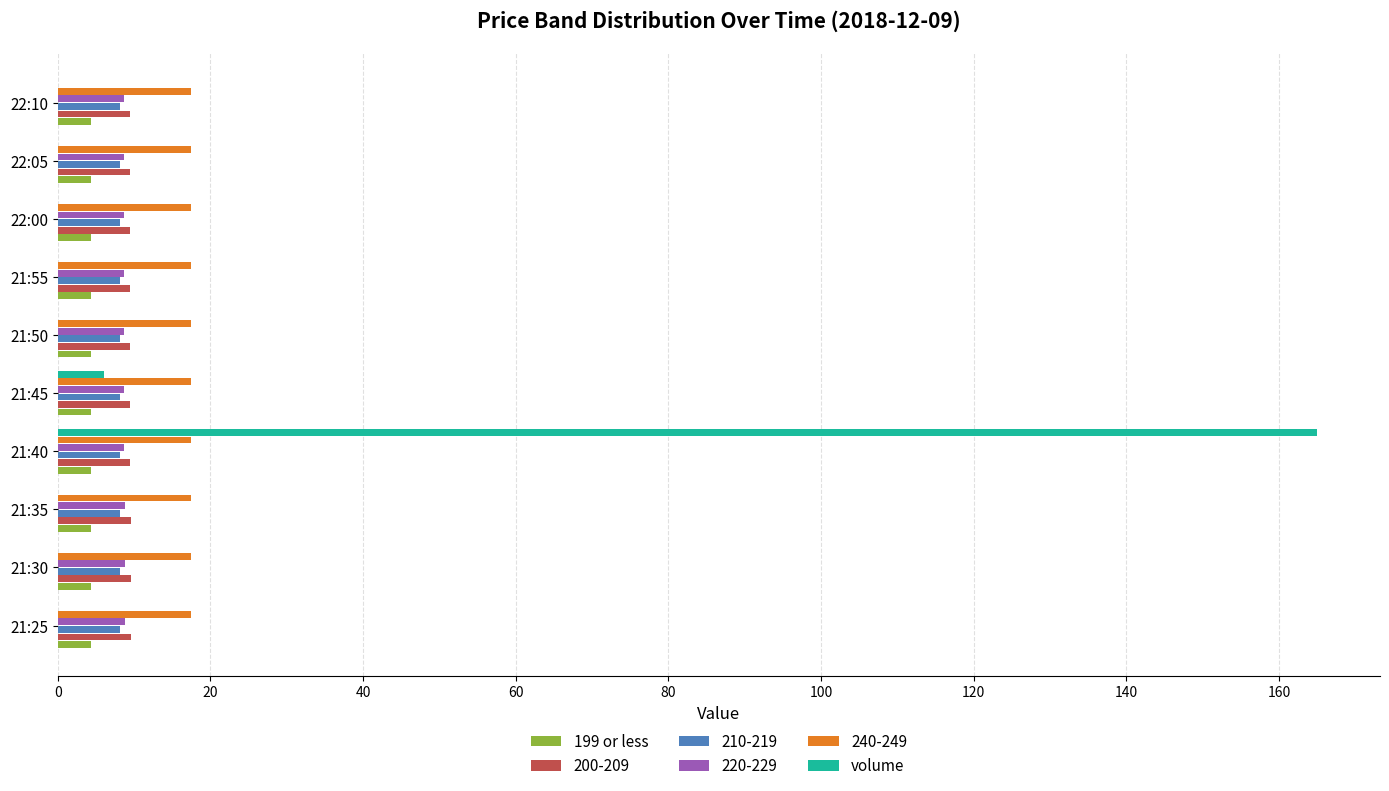

What is the sum of all 200-209 values?

95.3